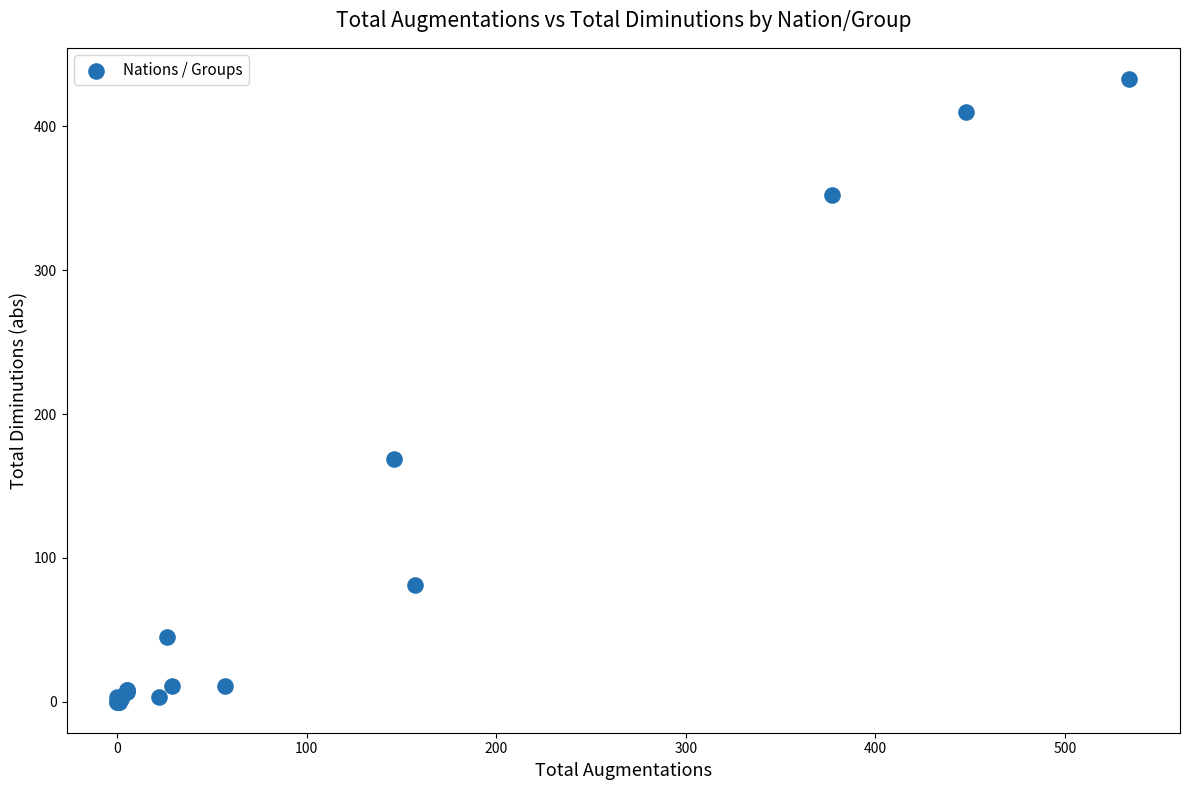

What Y value in the scatter plot is closest to 216?

169